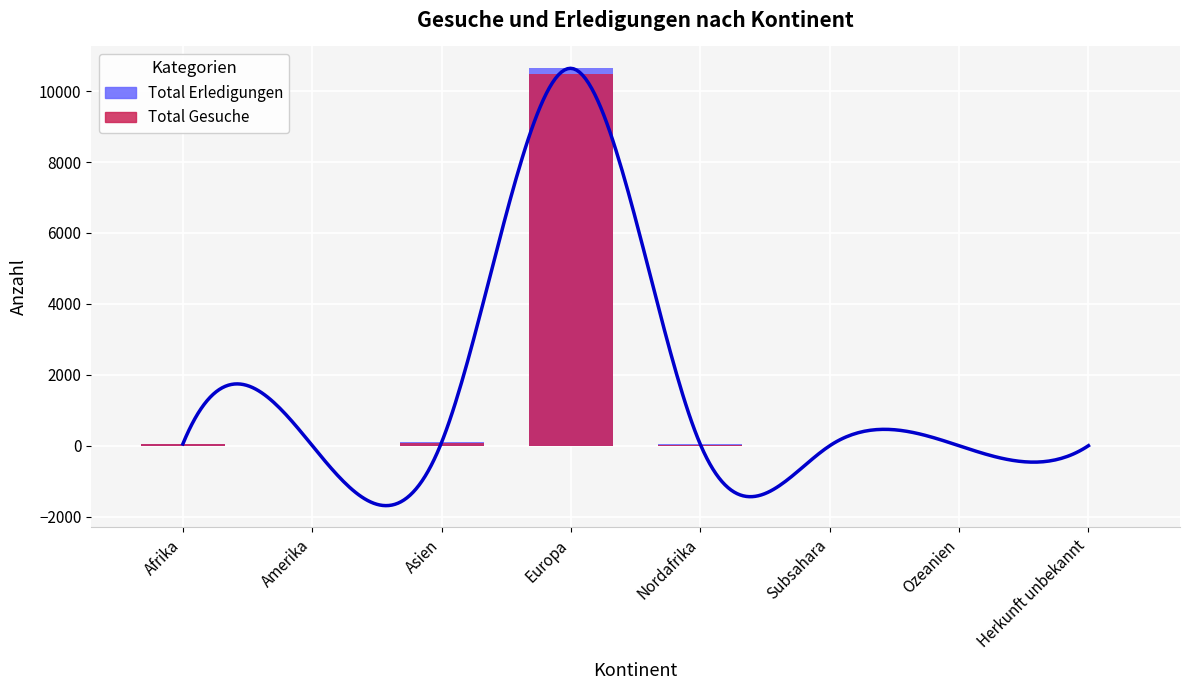

List the labels in order of Total Erledigungen value, smallest first.

Subsahara, Ozeanien, Herkunft unbekannt, Amerika, Nordafrika, Afrika, Asien, Europa